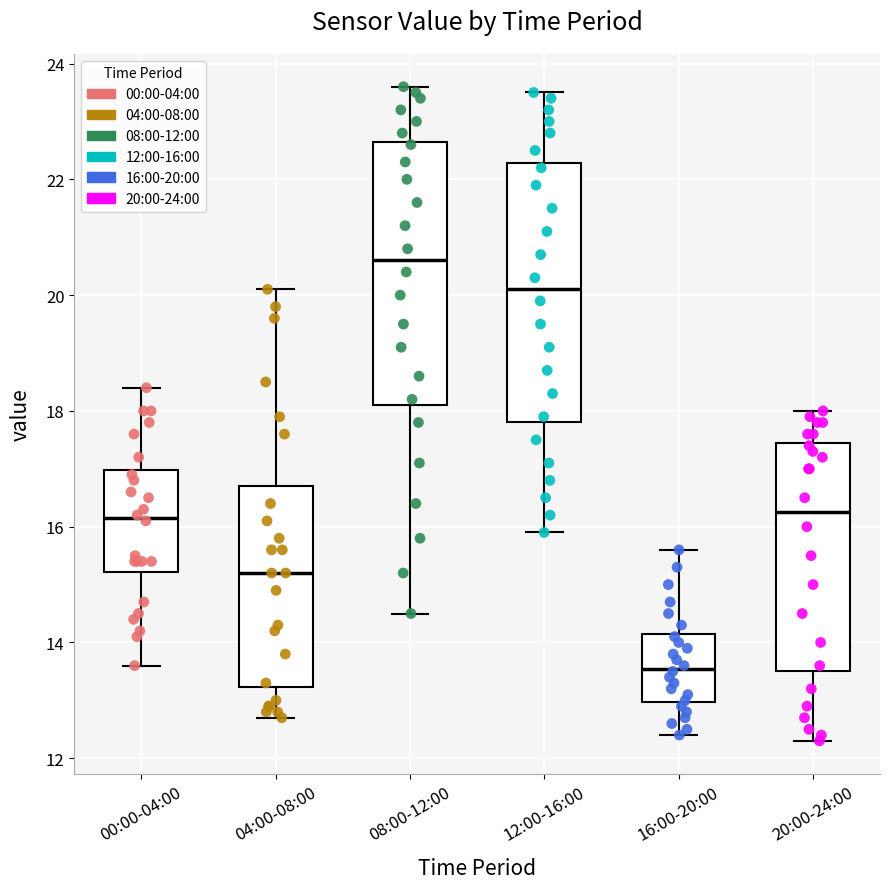

Reading left to right, read every box against the y-axis: the position of its median line, the range the box covers, and the ends of its whiskers. The values are not printed on the chart, so give them approximately, as read against the axis.

00:00-04:00: median 16.2, box 15.2 to 17.0, whiskers 13.6 to 18.4
04:00-08:00: median 15.2, box 13.2 to 16.8, whiskers 12.8 to 20.2
08:00-12:00: median 20.6, box 18.2 to 22.6, whiskers 14.6 to 23.6
12:00-16:00: median 20.2, box 17.8 to 22.2, whiskers 16.0 to 23.6
16:00-20:00: median 13.6, box 13.0 to 14.2, whiskers 12.4 to 15.6
20:00-24:00: median 16.2, box 13.6 to 17.4, whiskers 12.4 to 18.0